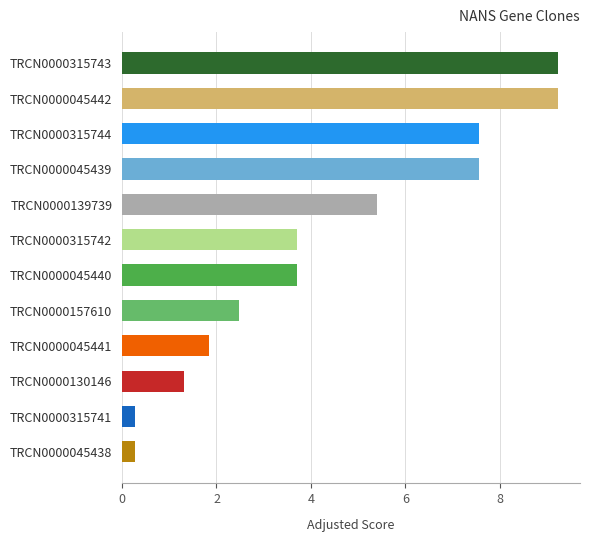

The value at TRCN0000045441 is 1.8. True or false?

True